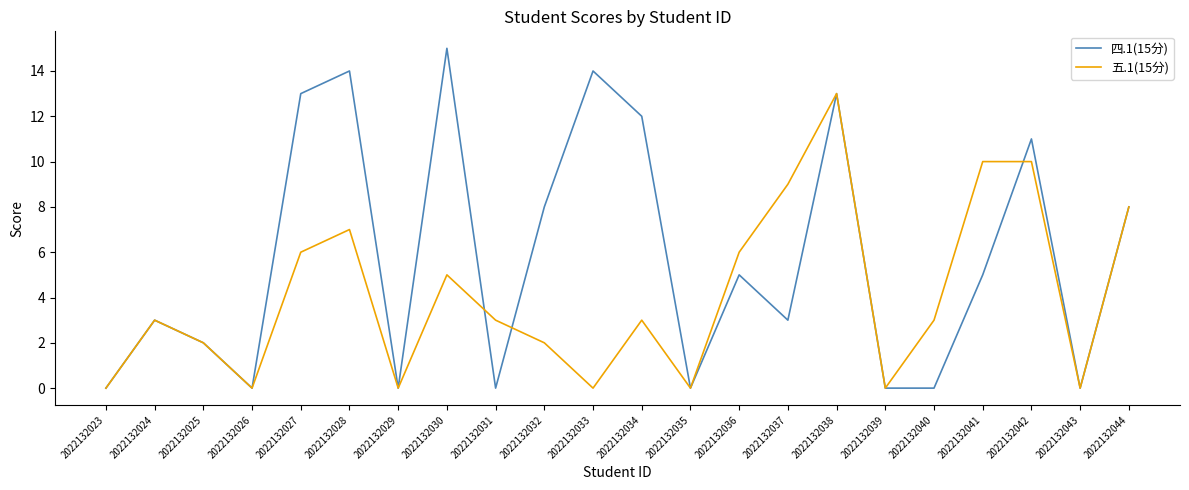

Rank the series by their maximum value, from lowest to highest.

五.1(15分), 四.1(15分)